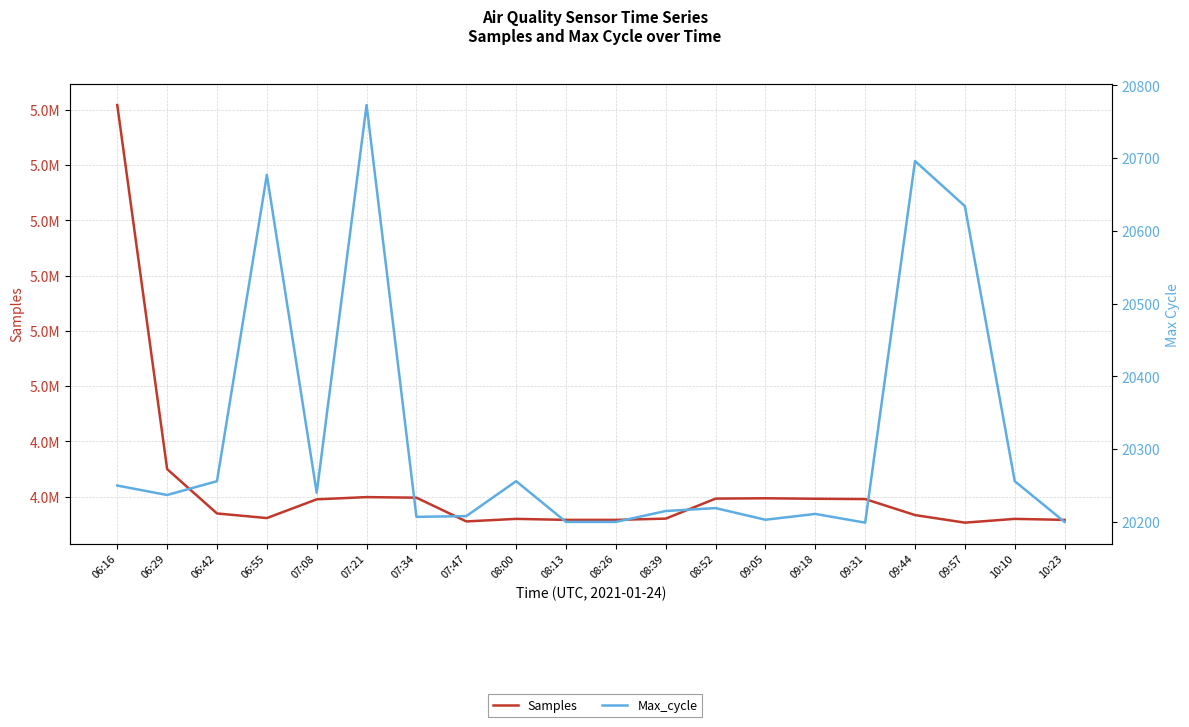

At which category does the chart reach its peak across all series?

06:16